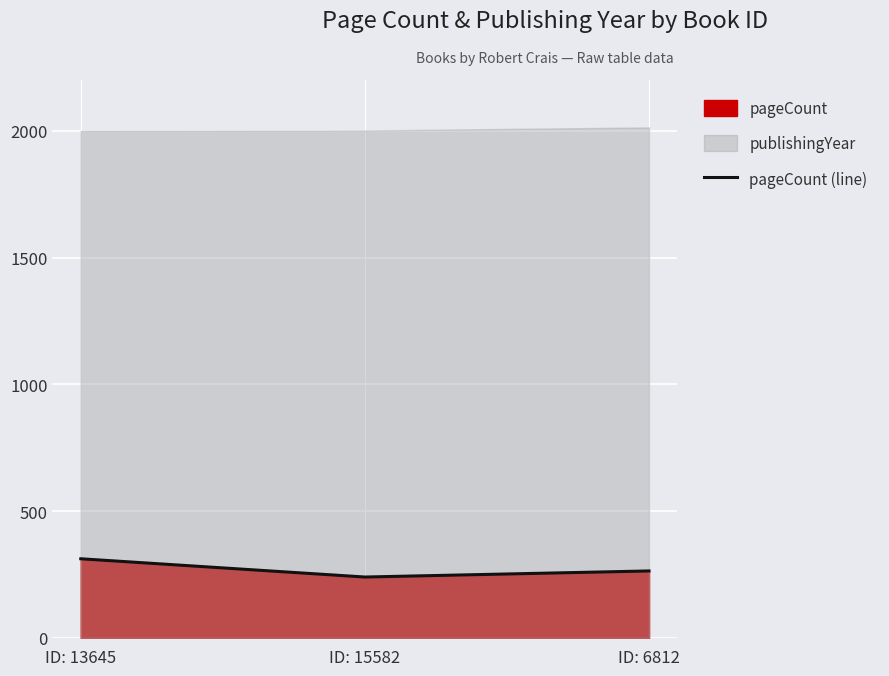

Which has a higher value, ID: 15582 or ID: 13645?

ID: 13645